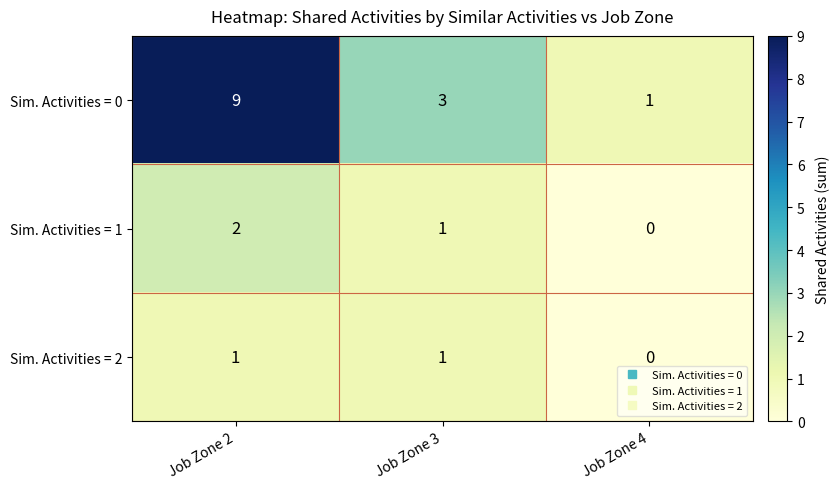

Rank the series by their maximum value, from lowest to highest.

Sim. Activities = 2, Sim. Activities = 1, Sim. Activities = 0